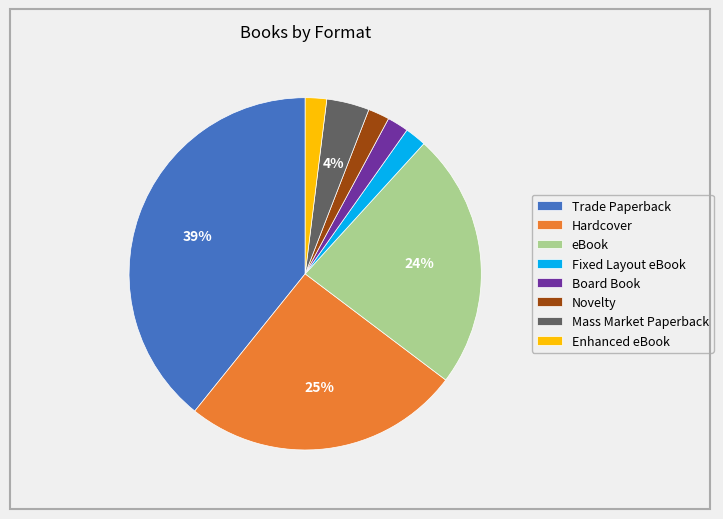

To the nearest percent, what percentage of the pie is Trade Paperback?

39%